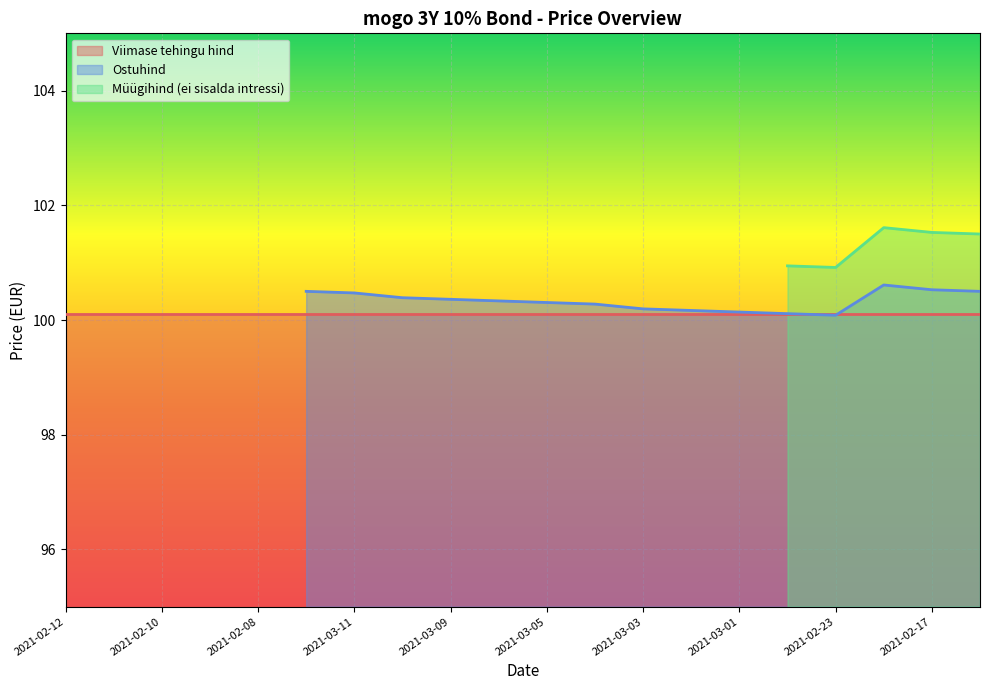

What are all the series names shown in the legend?

Viimase tehingu hind, Ostuhind, Müügihind (ei sisalda intressi)